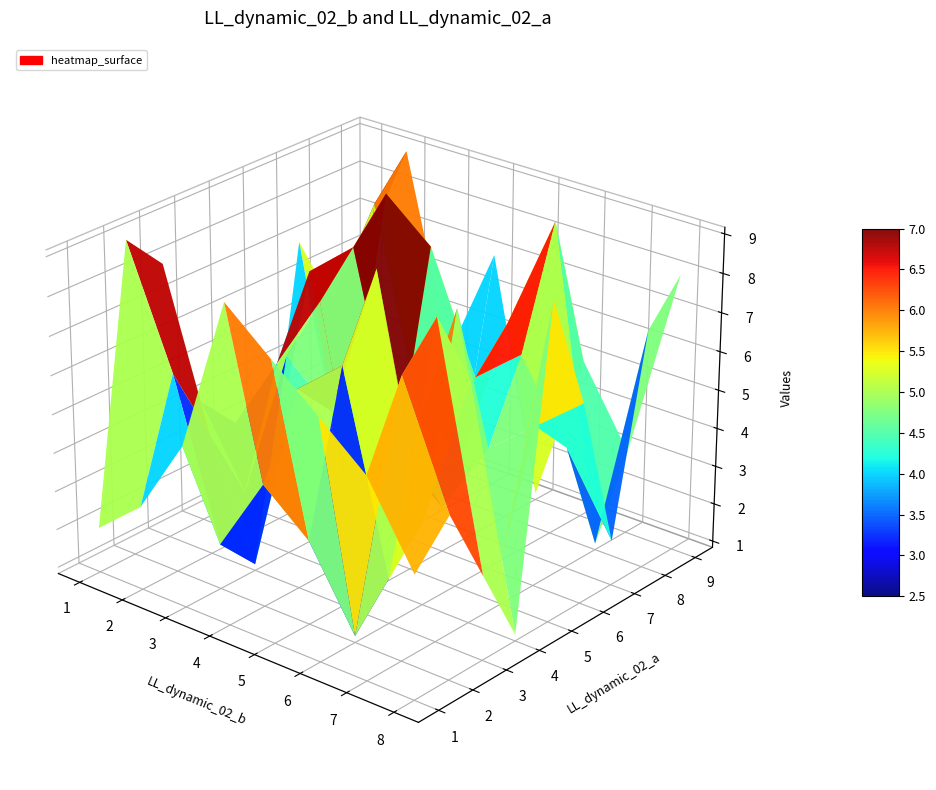

What is the average value of the 4 series?

5